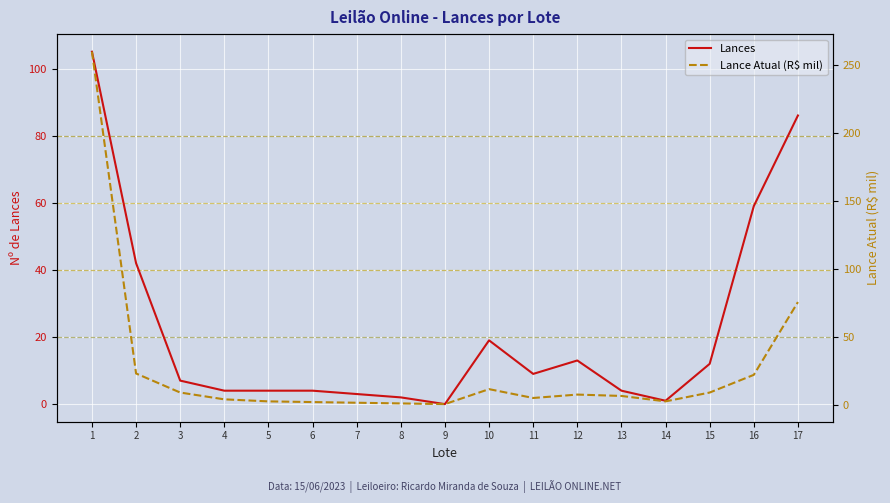

How many data points in Lance Atual (R$ mil) are less than 7?

8